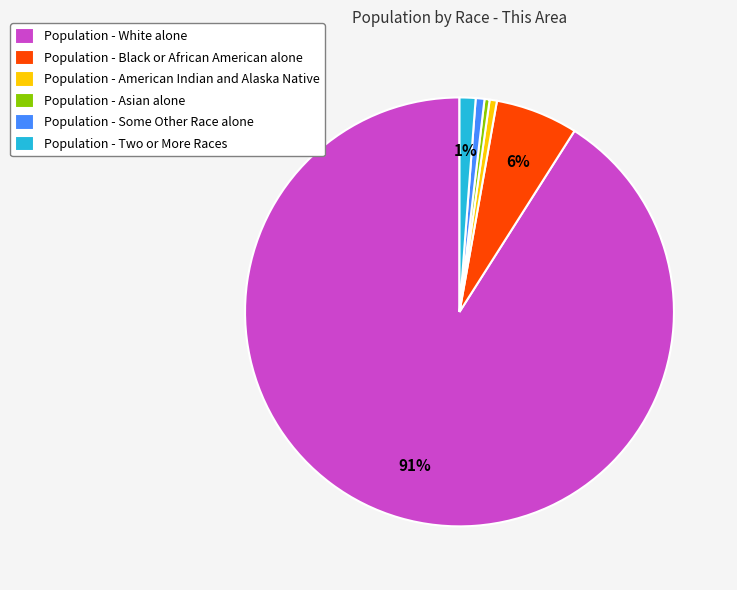

Do Population - White alone and Population - Some Other Race alone together represent more than half of the pie?

Yes